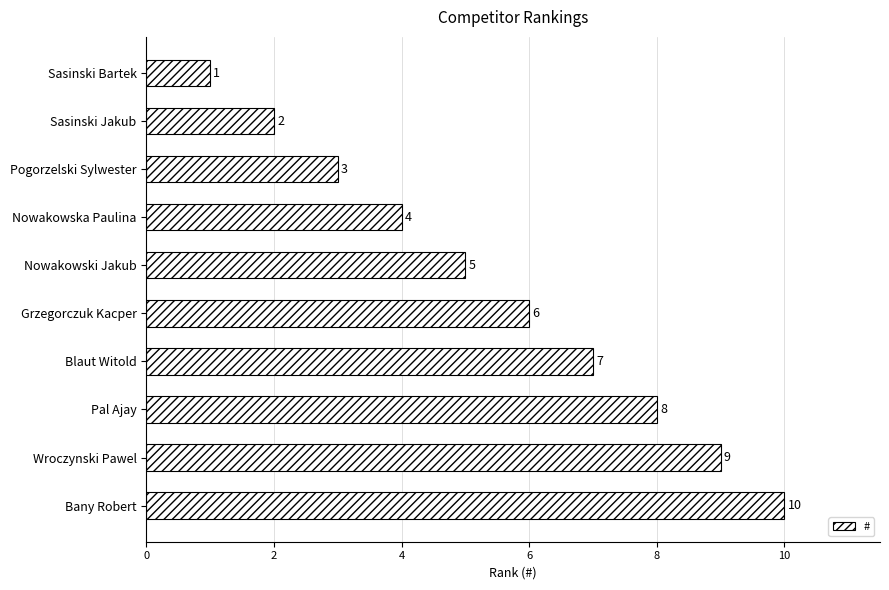

Rank the categories by value from highest to lowest.

Bany Robert, Wroczynski Pawel, Pal Ajay, Blaut Witold, Grzegorczuk Kacper, Nowakowski Jakub, Nowakowska Paulina, Pogorzelski Sylwester, Sasinski Jakub, Sasinski Bartek